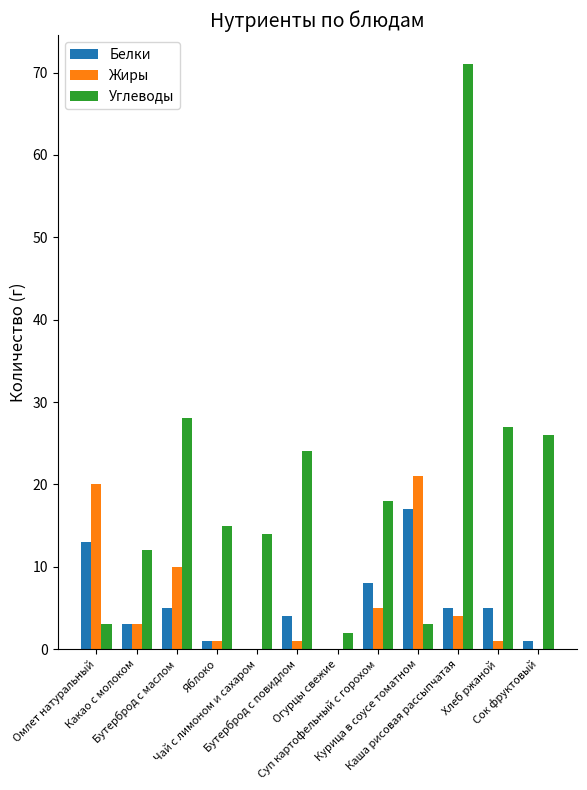

What is the greatest value displayed?

71